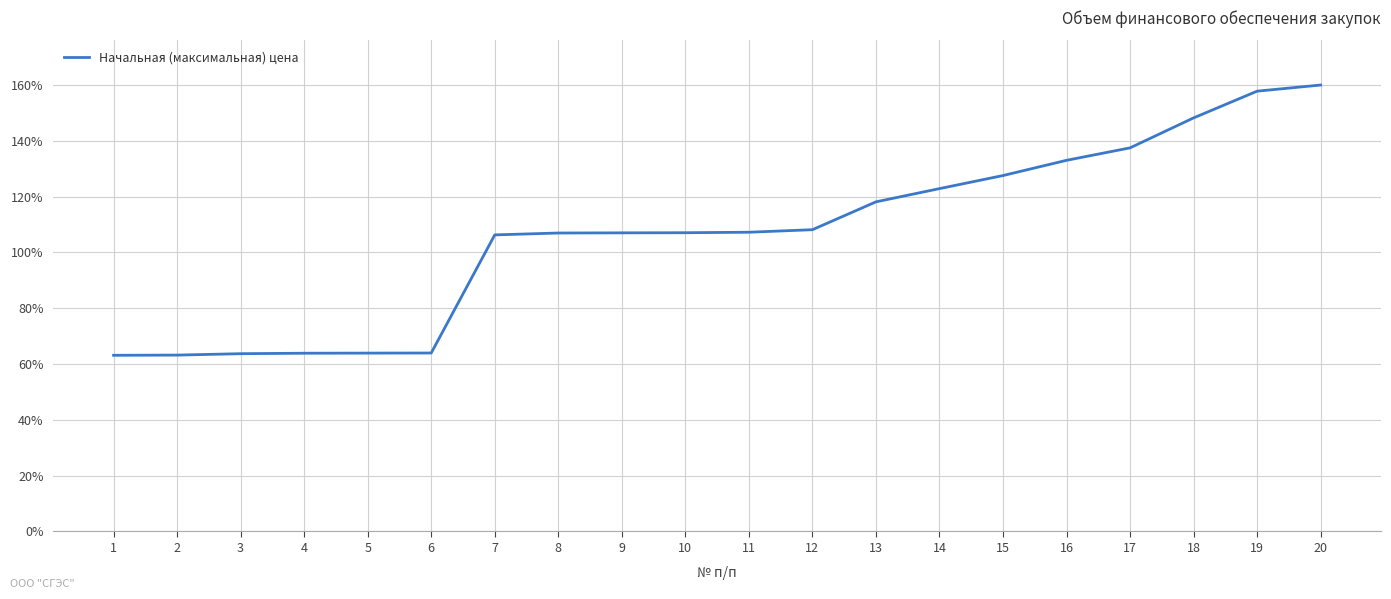

What is the difference between the values at 17 and 16?

4.5